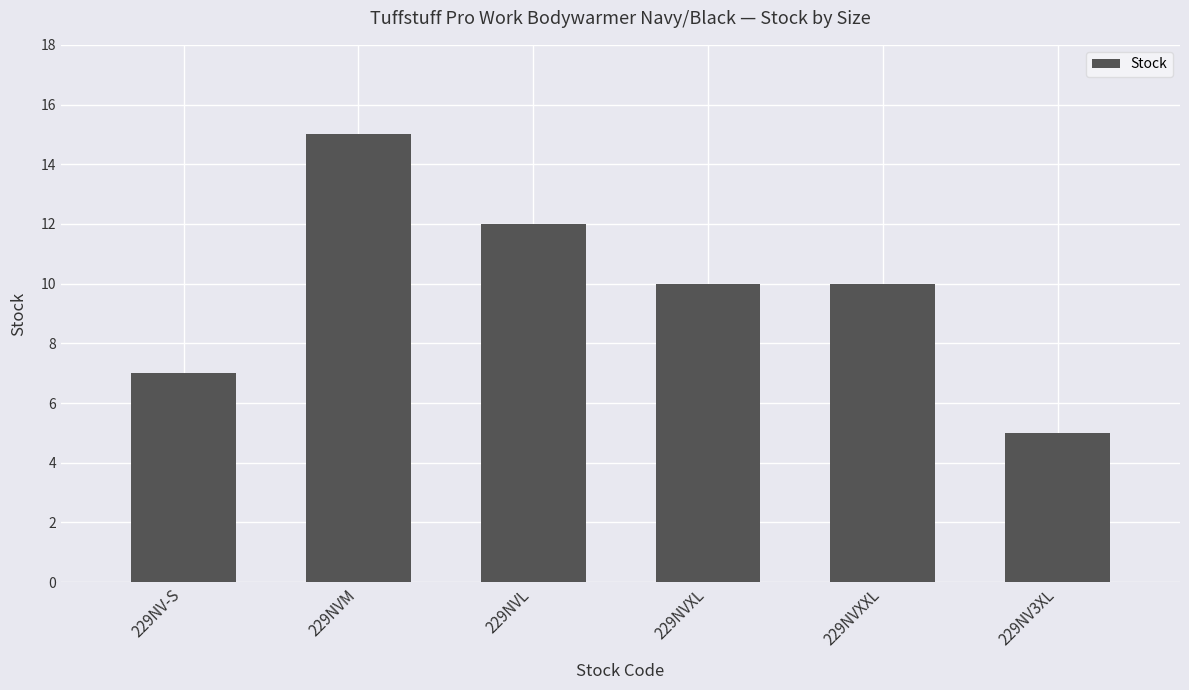

At which category does the chart reach its minimum across all series?

229NV3XL